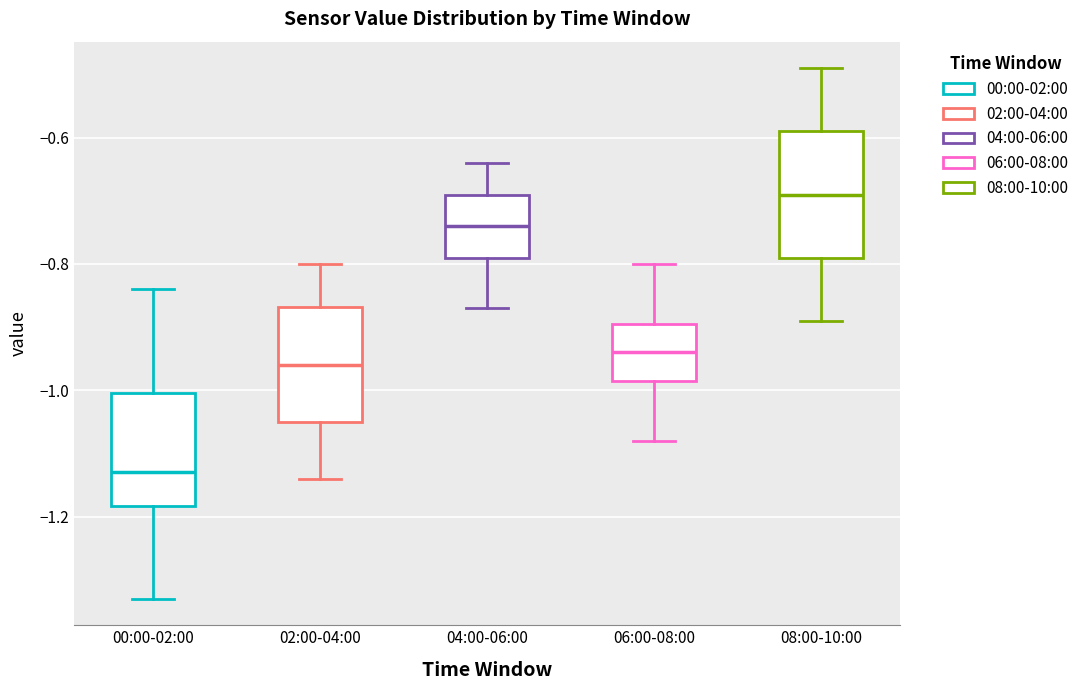

Reading left to right, transcribe this box plot: for each box, give where its median line is, the range the box spans, and where its two whiskers end, as read against the y-axis. The values are not printed on the chart, so give them approximately, as read against the axis.

00:00-02:00: median -1.12, box -1.18 to -1.00, whiskers -1.32 to -0.84
02:00-04:00: median -0.96, box -1.04 to -0.86, whiskers -1.14 to -0.80
04:00-06:00: median -0.74, box -0.78 to -0.68, whiskers -0.86 to -0.64
06:00-08:00: median -0.94, box -0.98 to -0.90, whiskers -1.08 to -0.80
08:00-10:00: median -0.68, box -0.78 to -0.58, whiskers -0.88 to -0.48